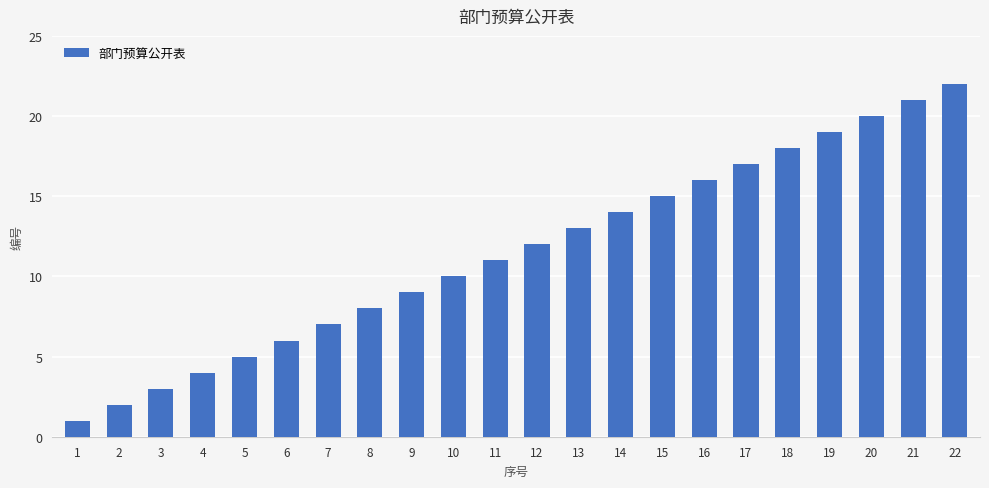

Reading left to right, what are all the values shown in this chart?

1=1	2=2	3=3	4=4	5=5	6=6	7=7	8=8	9=9	10=10	11=11	12=12	13=13	14=14	15=15	16=16	17=17	18=18	19=19	20=20	21=21	22=22